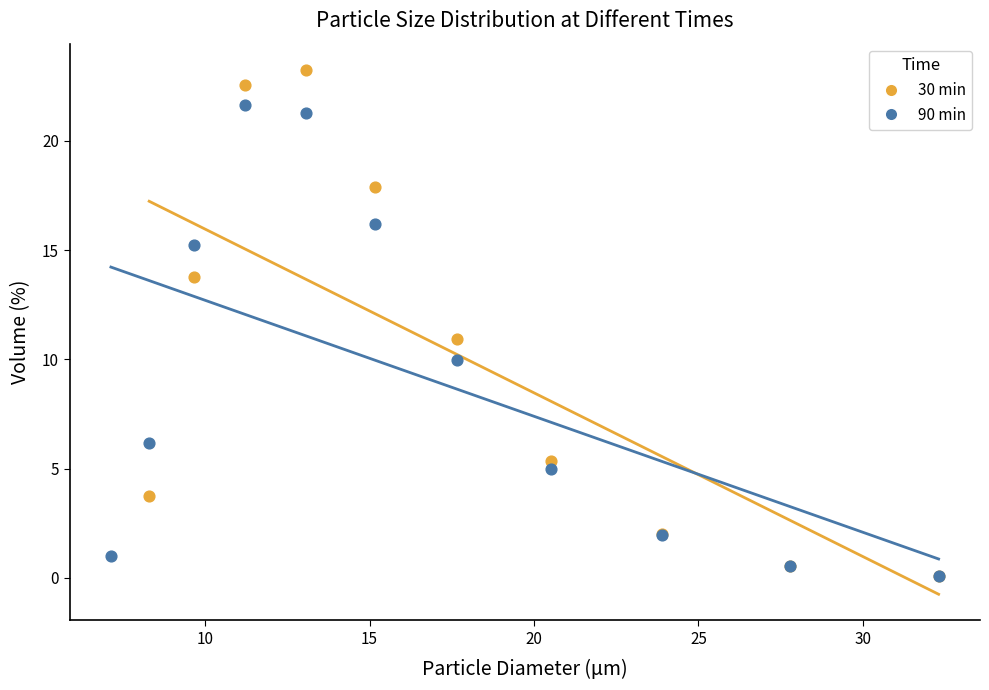

Which series reaches the maximum Y coordinate?

30 min